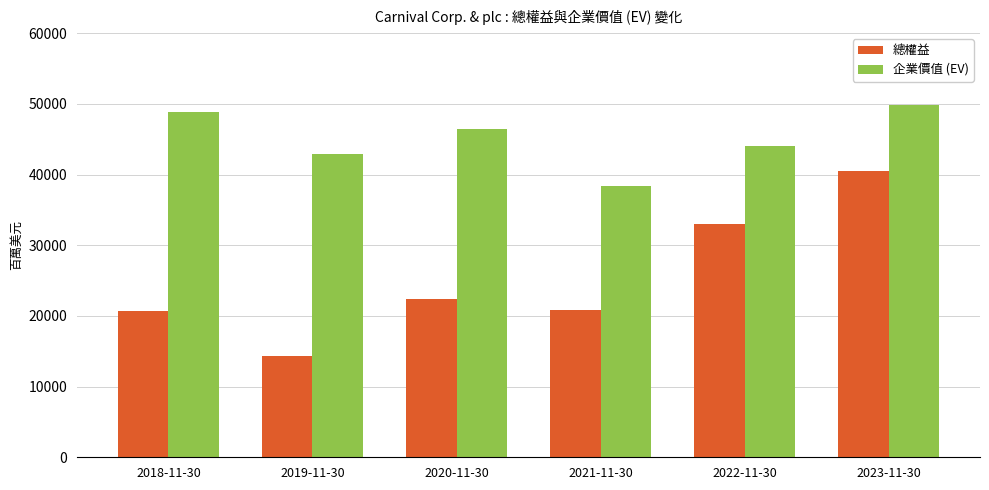

Between 2018-11-30 and 2022-11-30, which series saw the biggest shift?

總權益